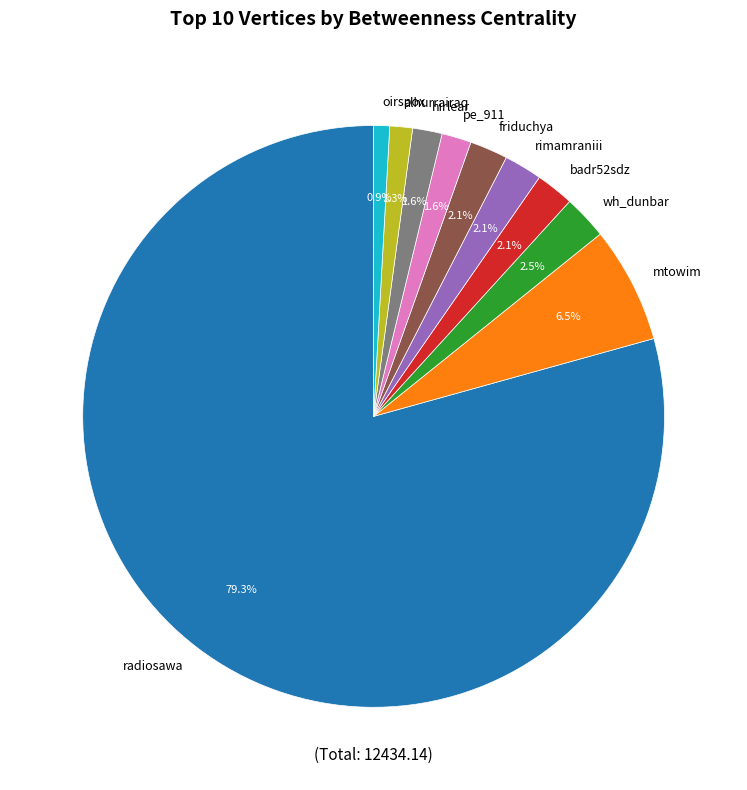

To the nearest percent, what is the average slice percentage?

10%